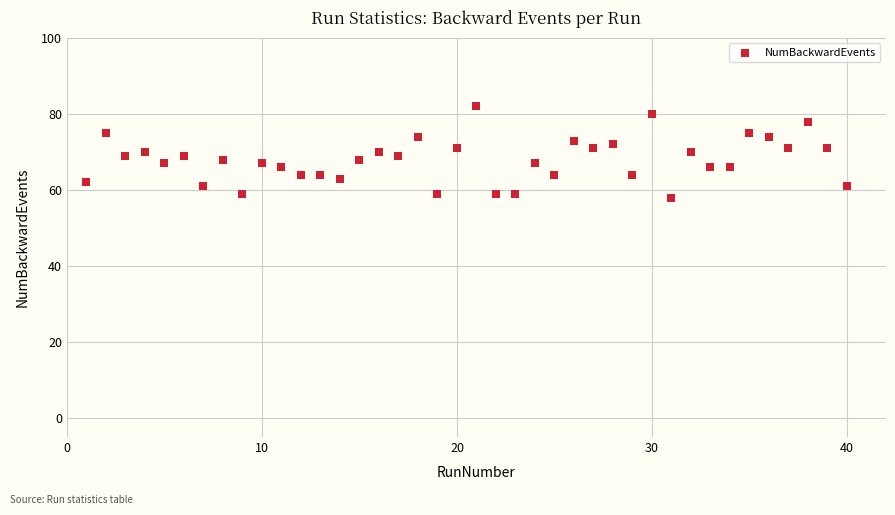

What is the range of X values (max minus min)?

39